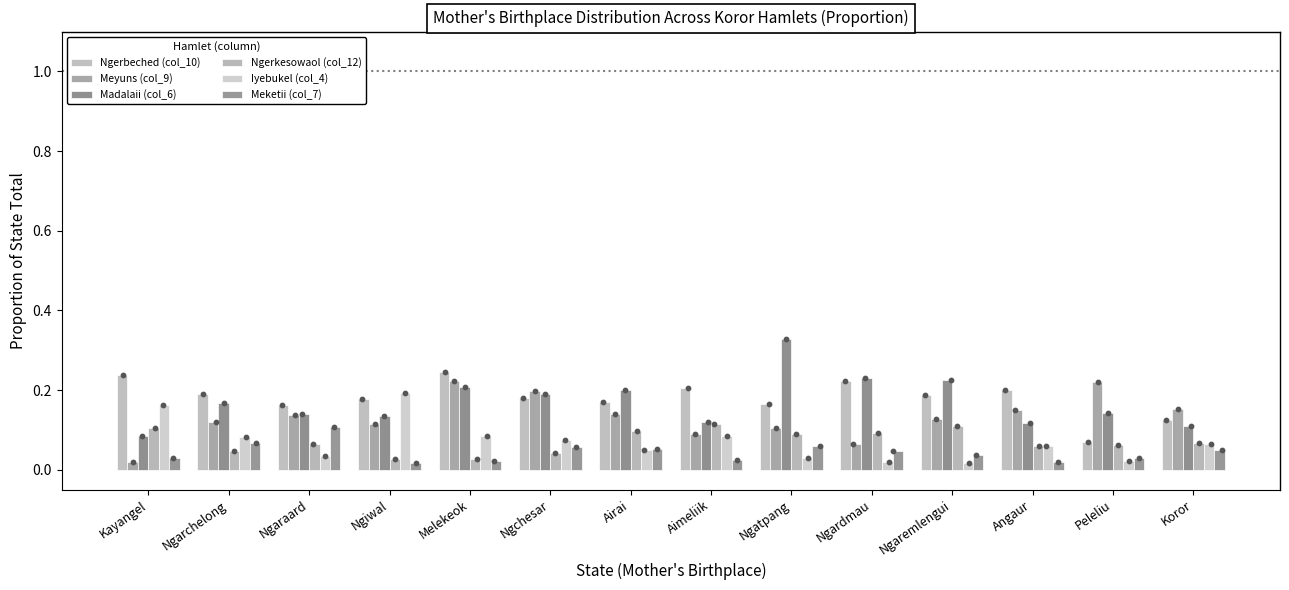

Which series reaches the maximum Y coordinate?

Madalaii (col_6)